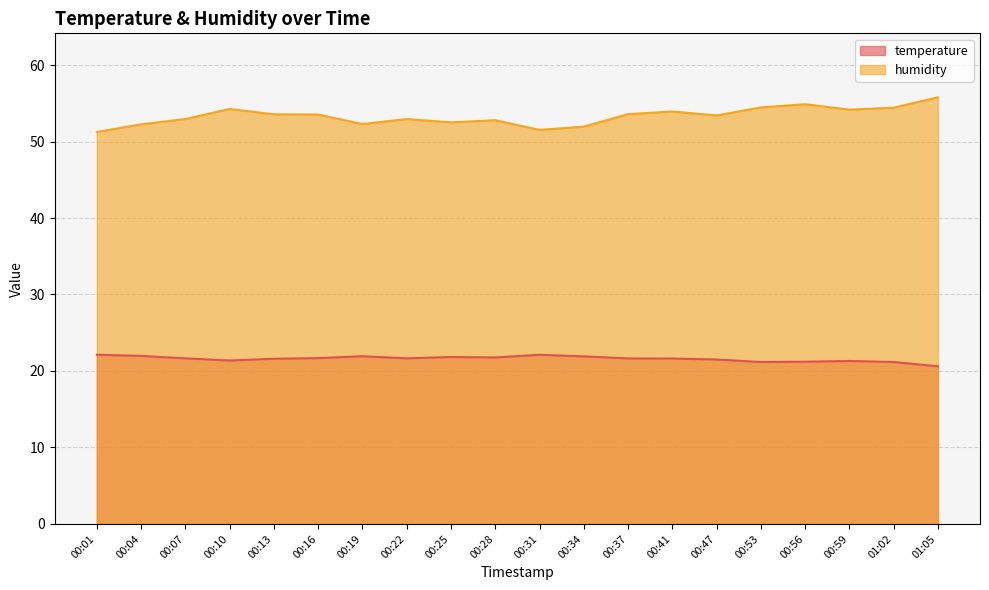

In temperature, how many points are lower than both neighbors (excluding endpoints)?

4